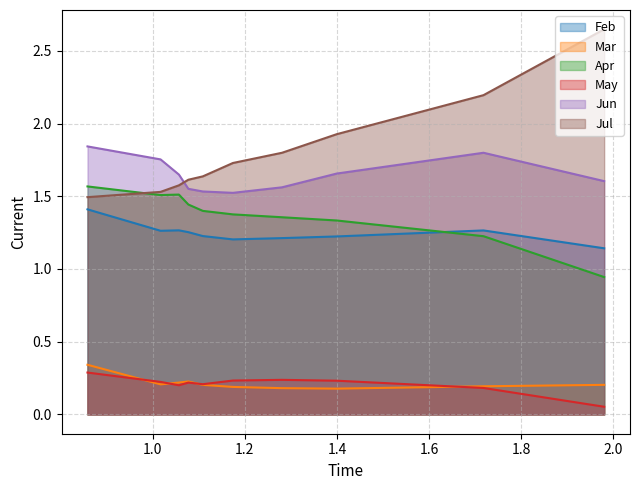

Which series has the largest total across all categories?

Jul